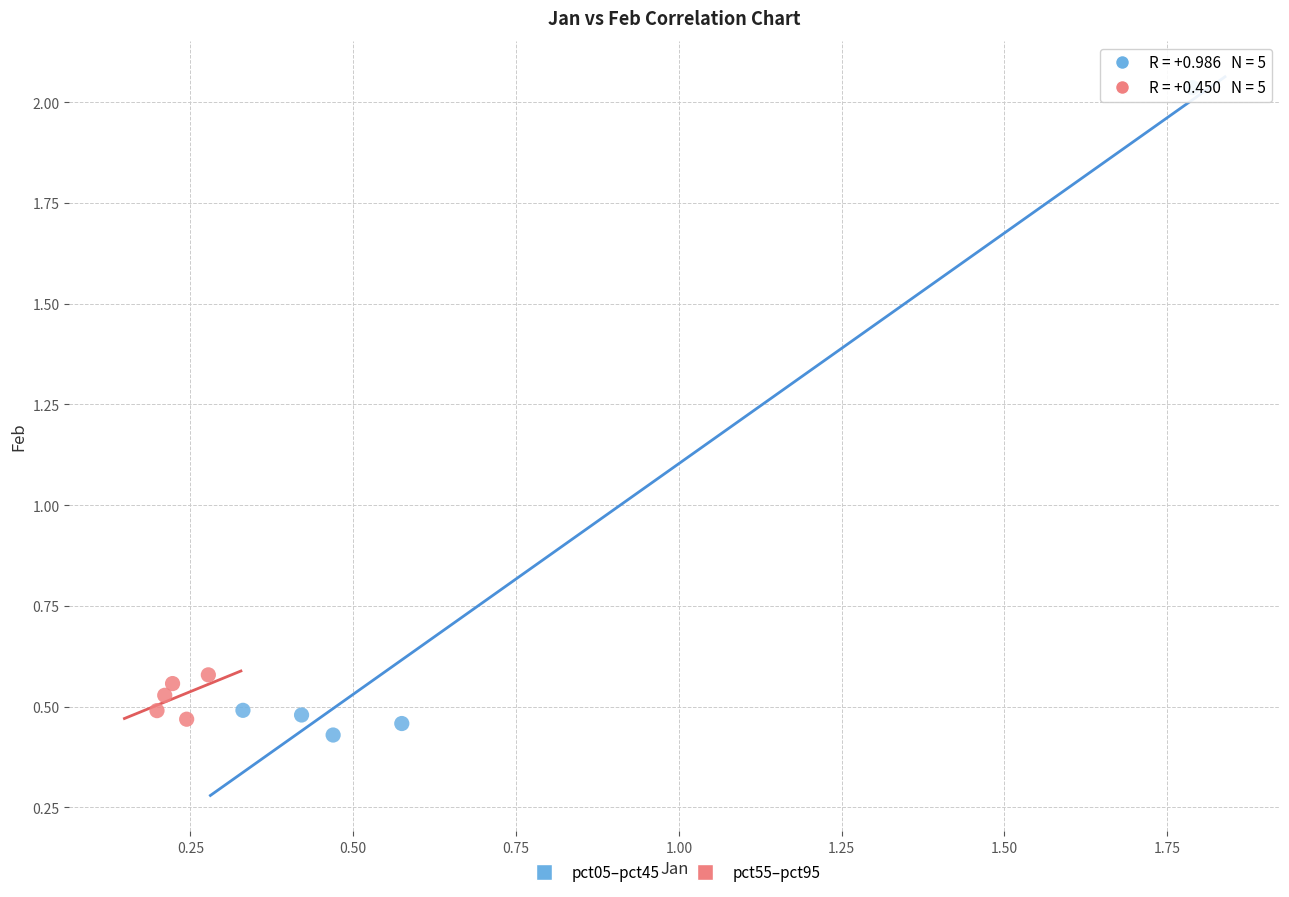

Which series reaches the maximum Y coordinate?

pct05–pct45